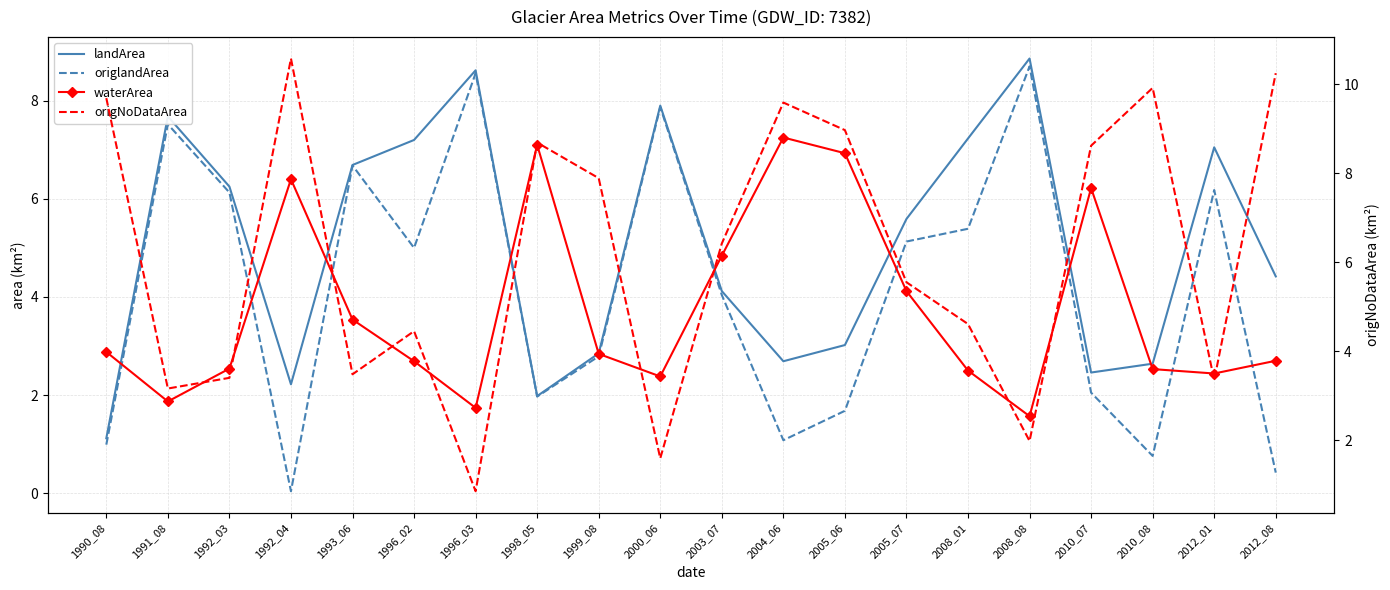

How many lines are shown in the chart?

4